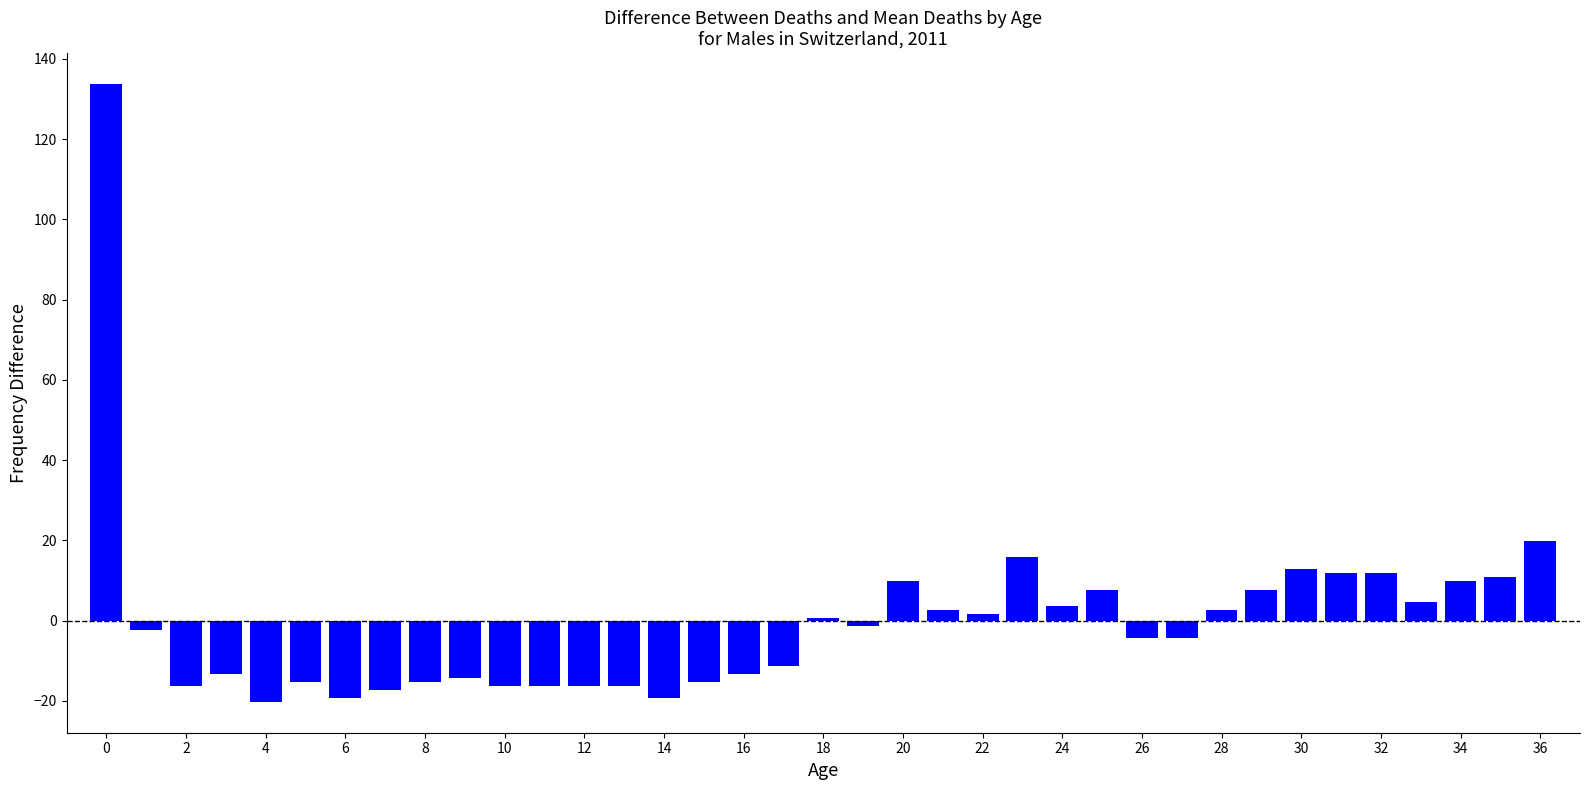

What is the value of the 30th bar from the left?

7.7